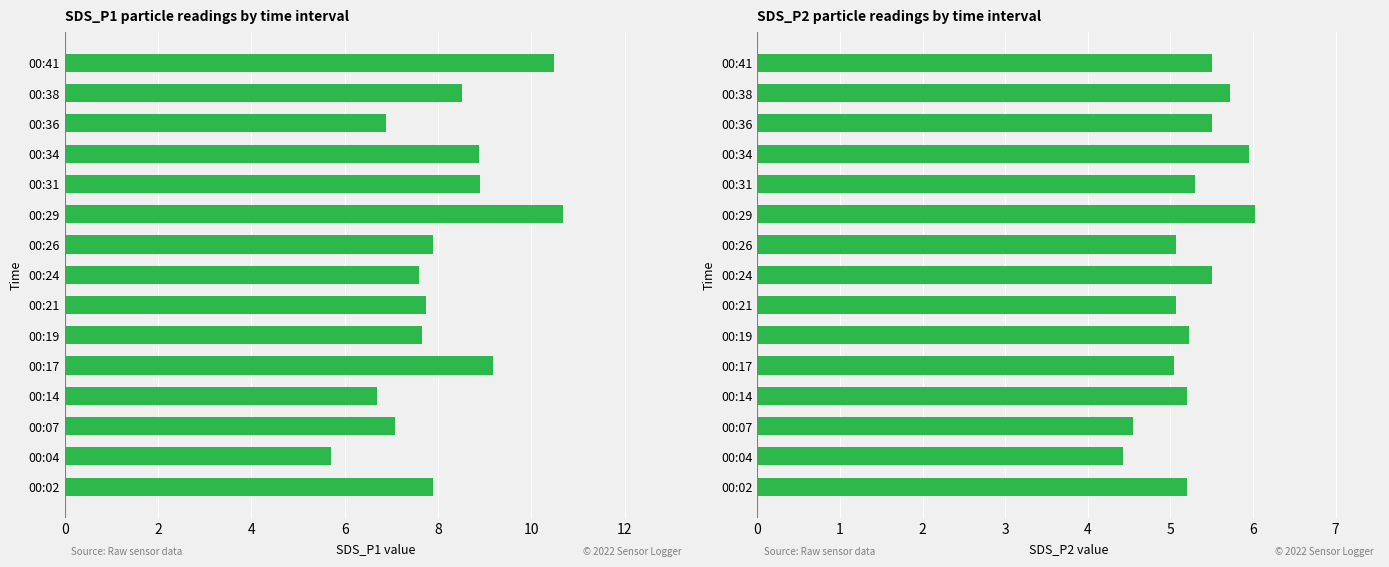

True or false: SDS_P2 has a value of 1.9 at 00:21.

False